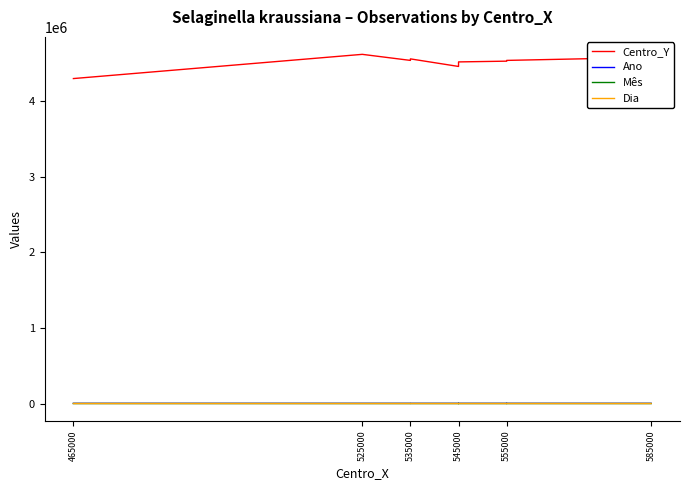

What position from the right is 545000?

9